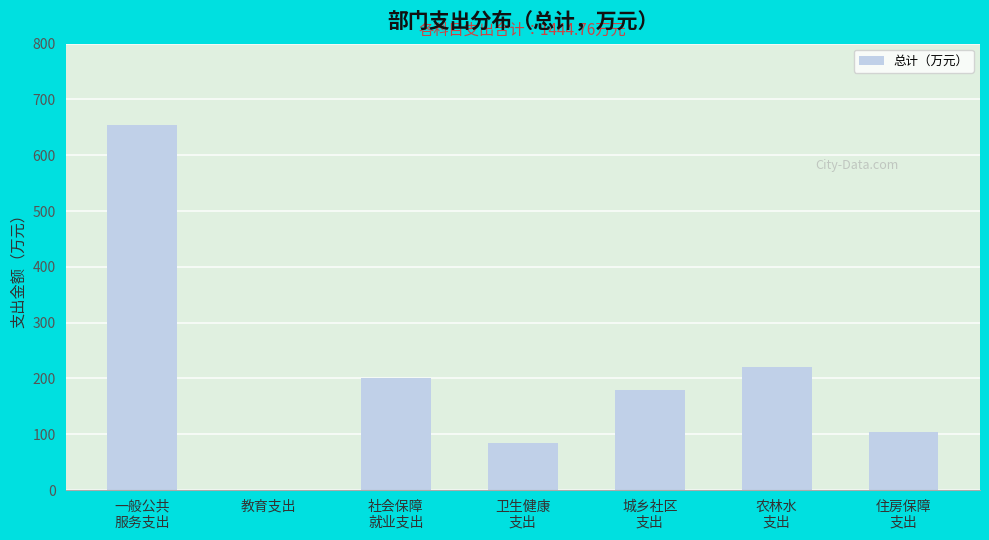

What is the sum of all values?

1444.8